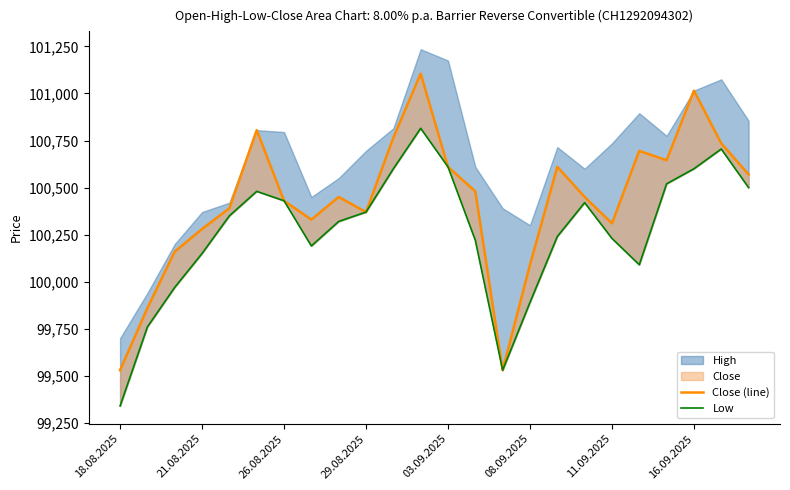

What is the sum of all Close (line) values?

2410215